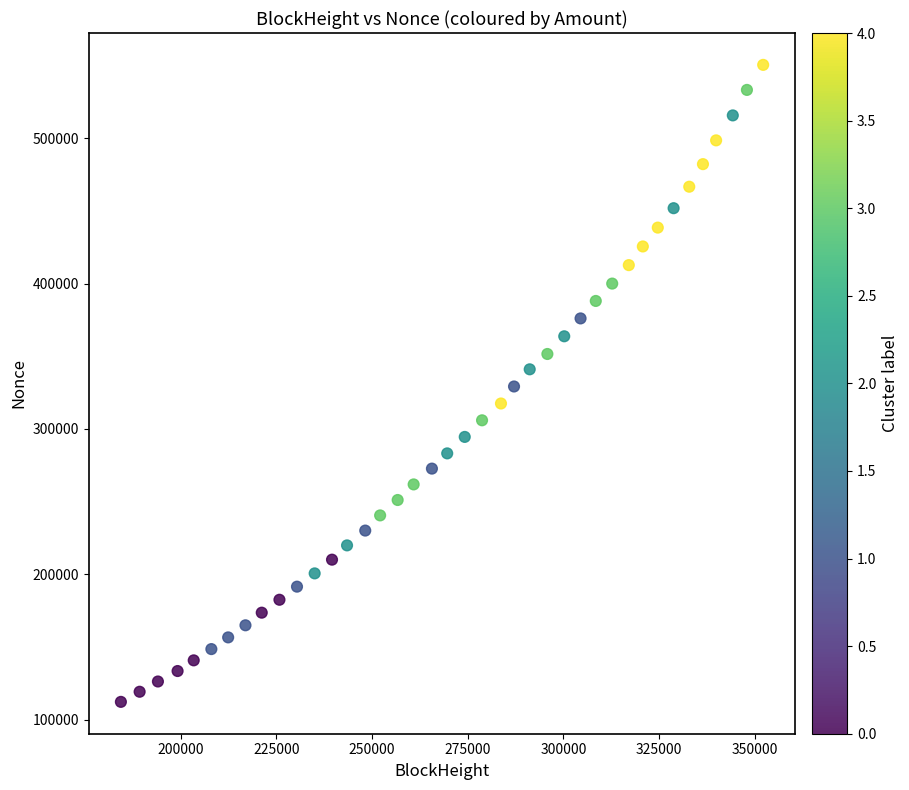

What is the range of X values (max minus min)?

167765